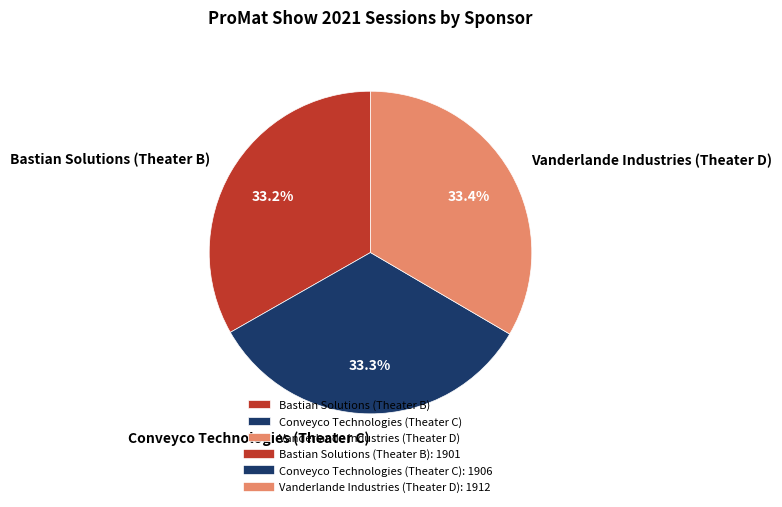

Combined, what portion of the pie is Bastian Solutions (Theater B) and Vanderlande Industries (Theater D)?

66.7%